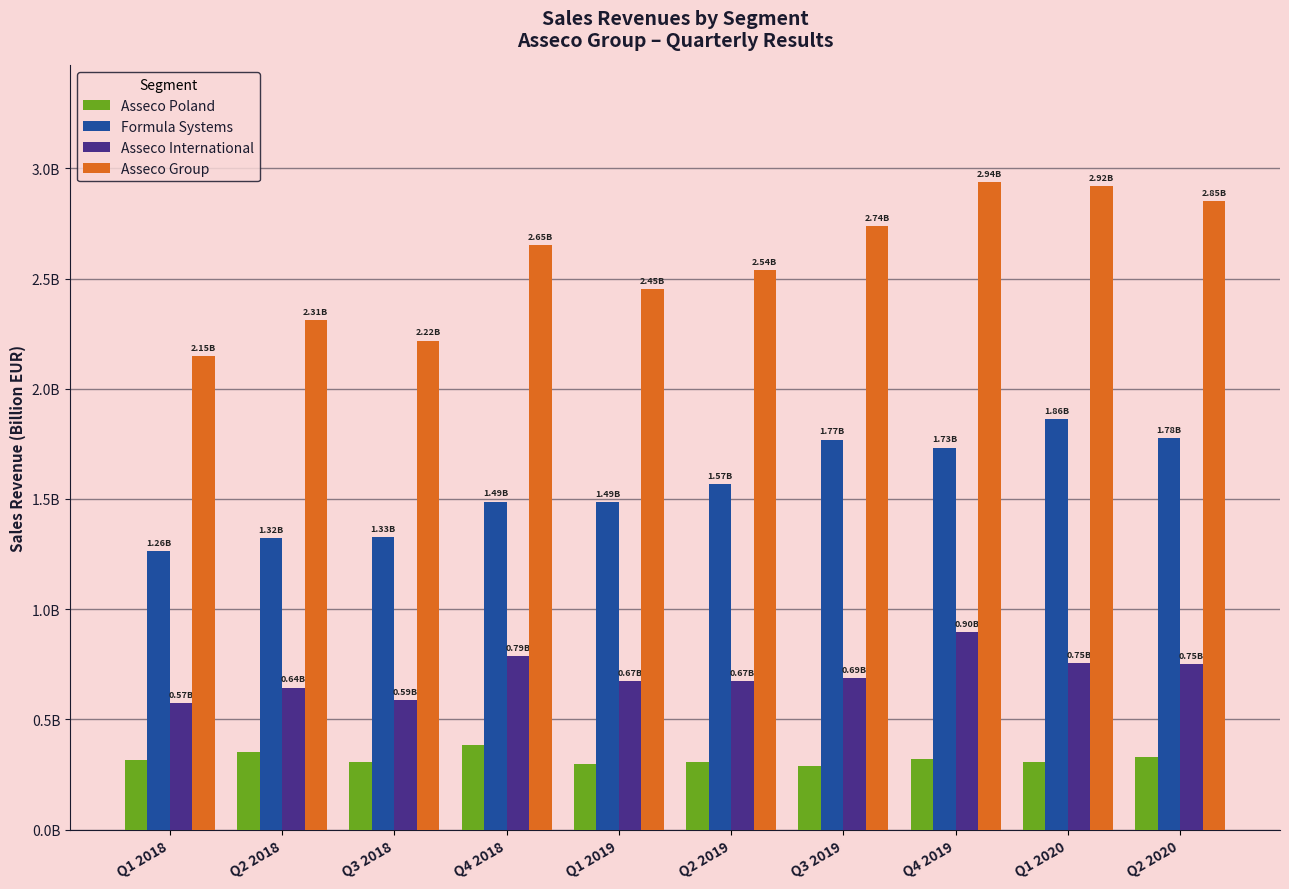

Are the bars horizontal?

No